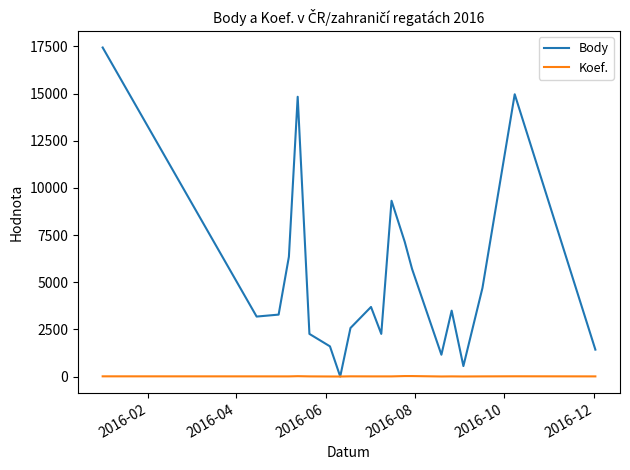

True or false: Body and Koef. cross at least once.

False